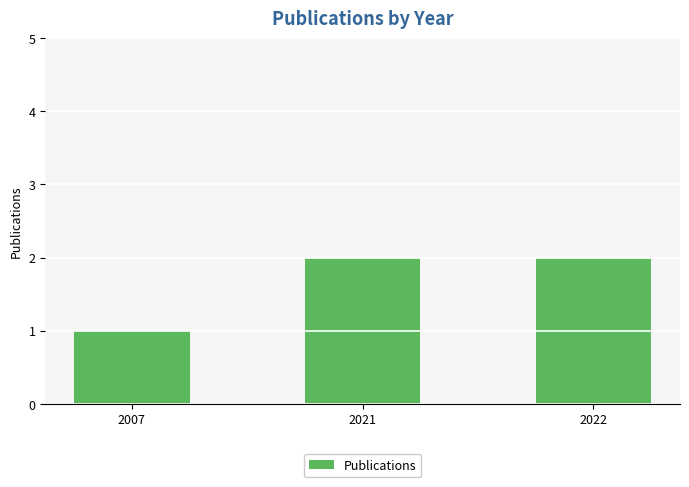

Is it true that the value at 2021 is 2?

True